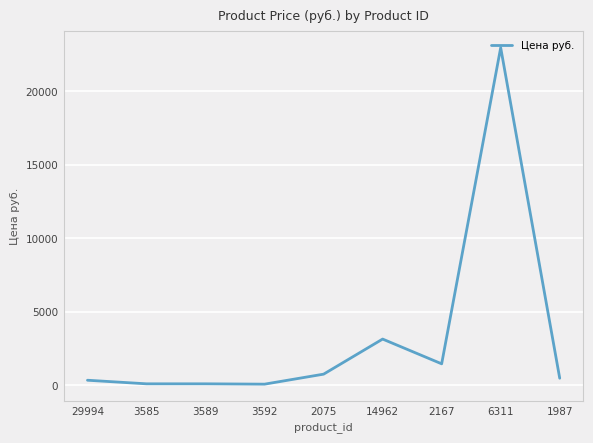

True or false: the data shows 38945 at 6311.

False